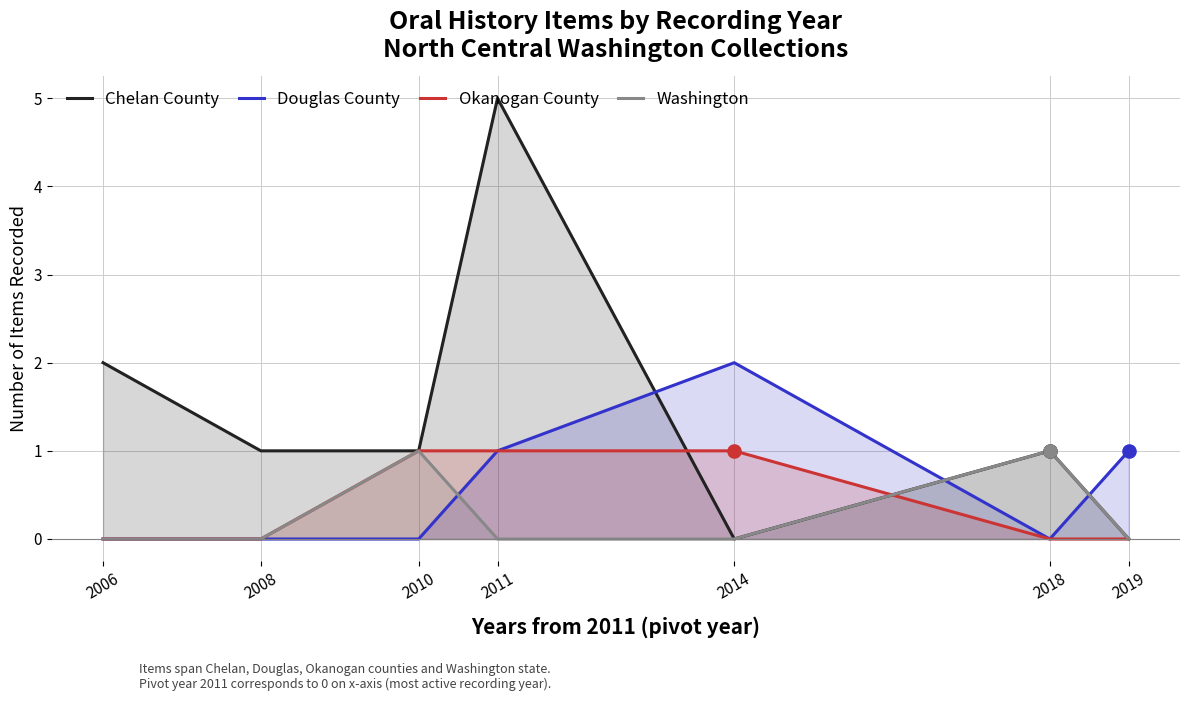

At which category is the sum across all series the highest?

2011